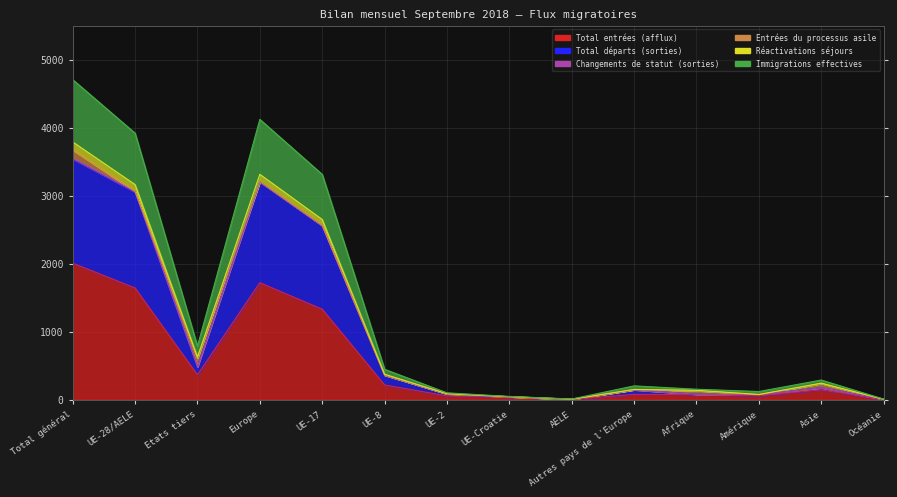

The value of Total départs (sorties) at Europe is 5012. True or false?

False